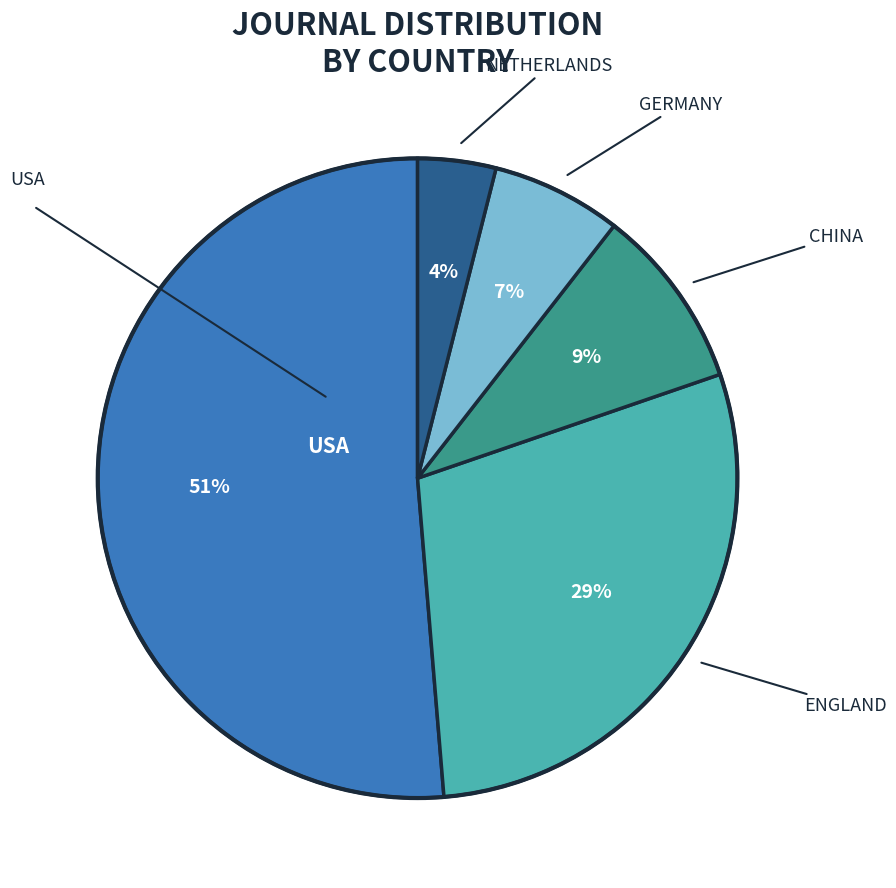

To the nearest percent, what is the difference between the largest and smallest slice percentages?

47%